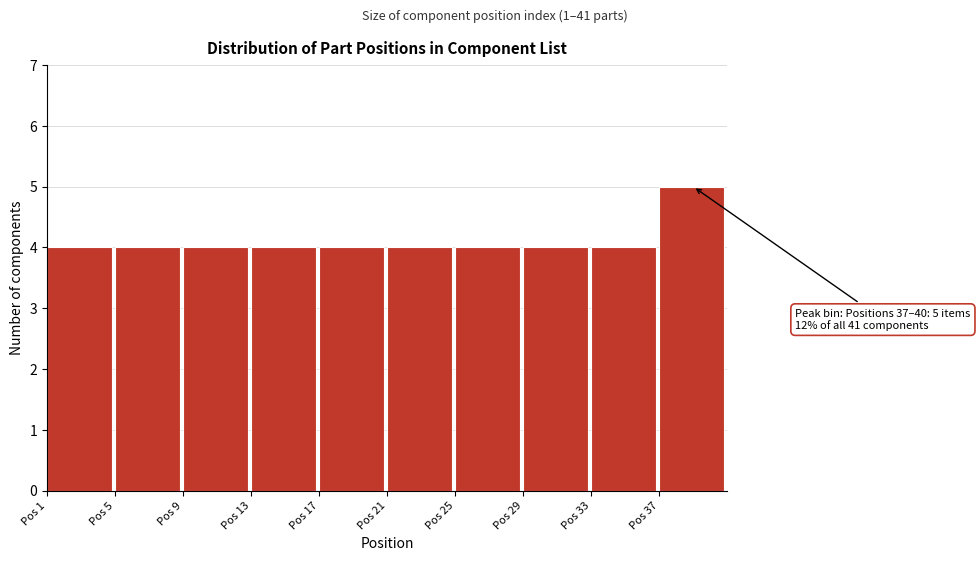

Over which range of the x-axis is the bar tallest?

37 to 41